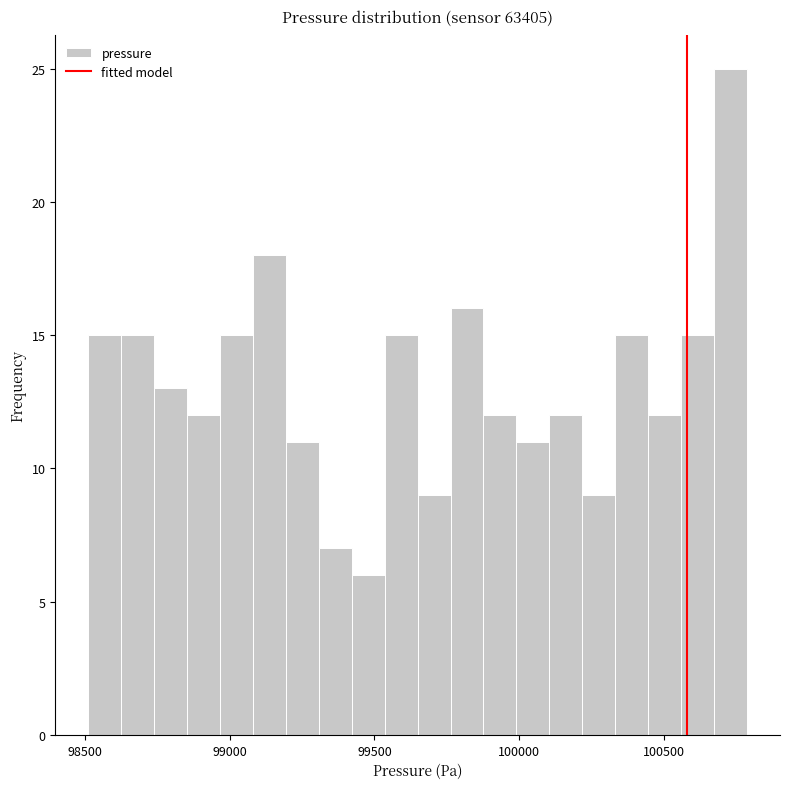

Around what value on the x-axis is the tallest bar? Give the approximate position of its centre, as read against the axis.

100750